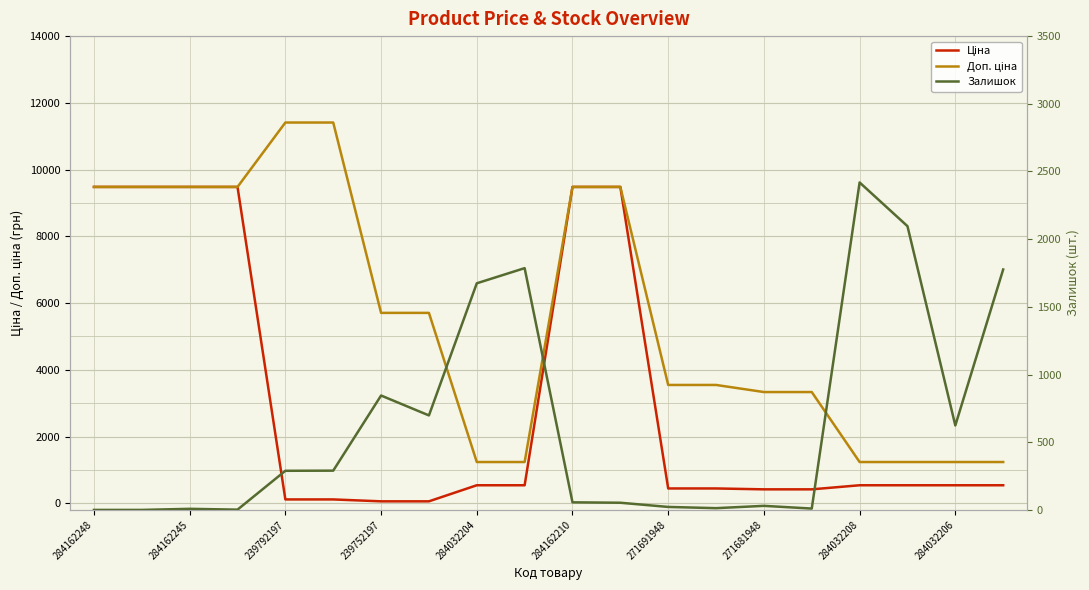

What is the minimum value for Доп. ціна?

1235.4